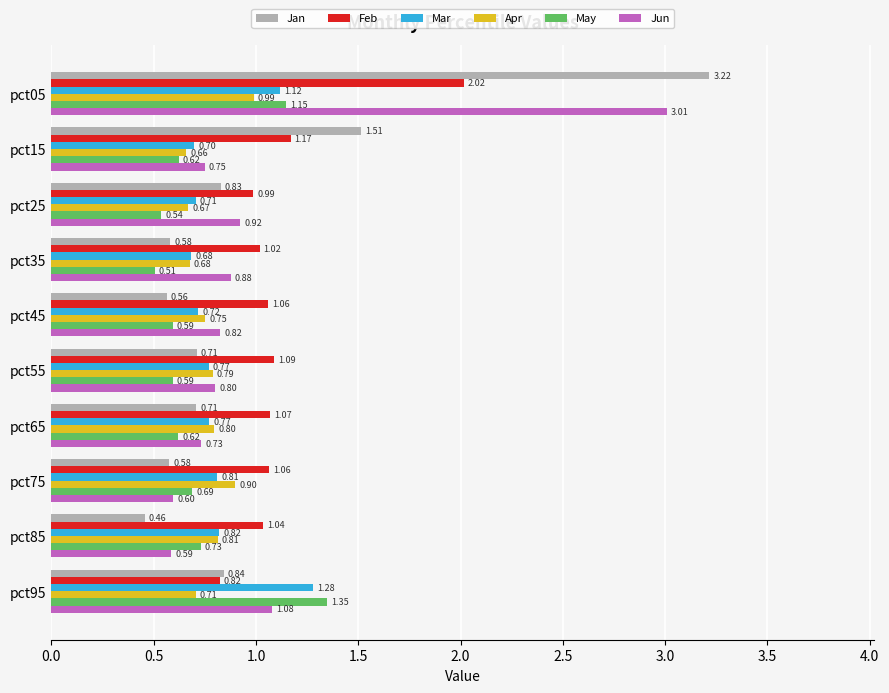

What is the difference between the maximum and minimum values in the Jan series?

2.8